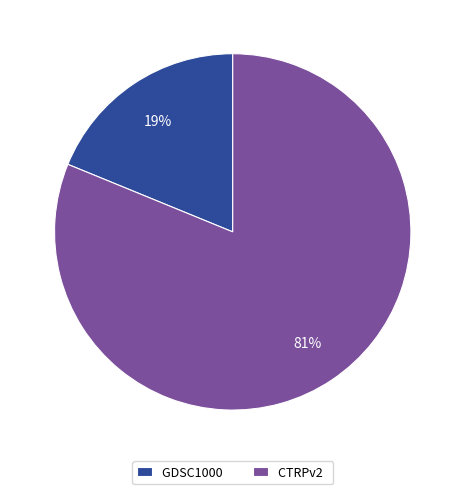

Between CTRPv2 and GDSC1000, which is larger?

CTRPv2